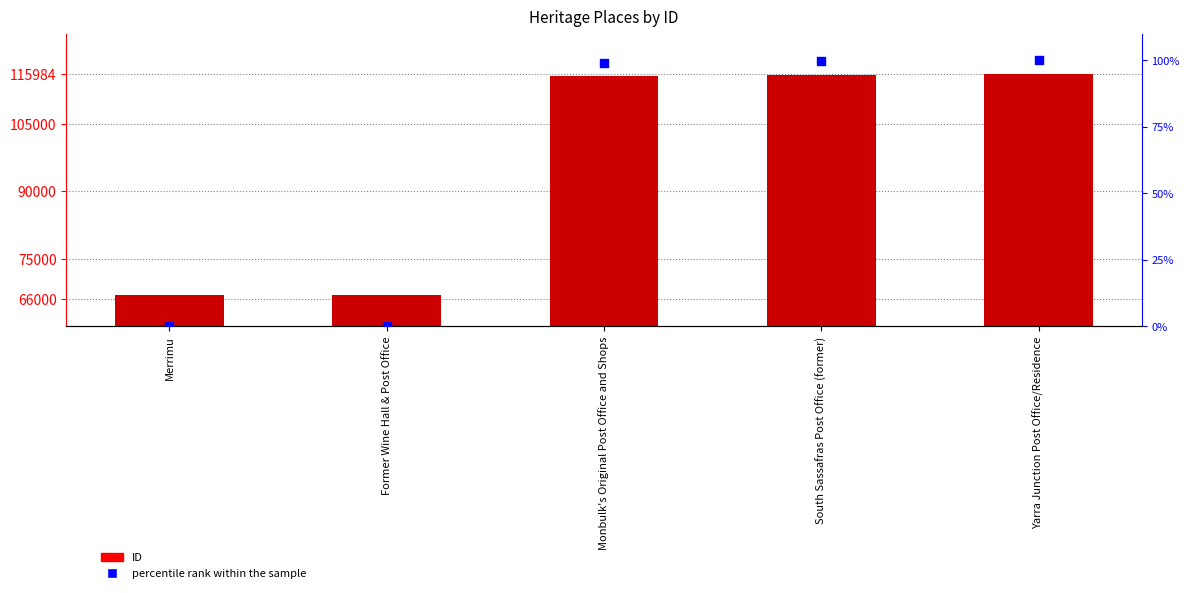

At how many categories does at least one series exceed 78442?

3